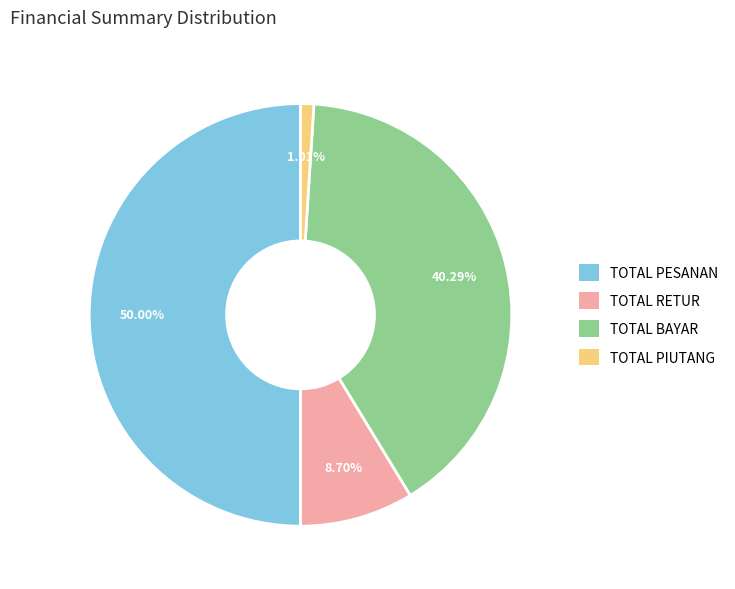

What percentage is NOT represented by TOTAL RETUR?

91.3%